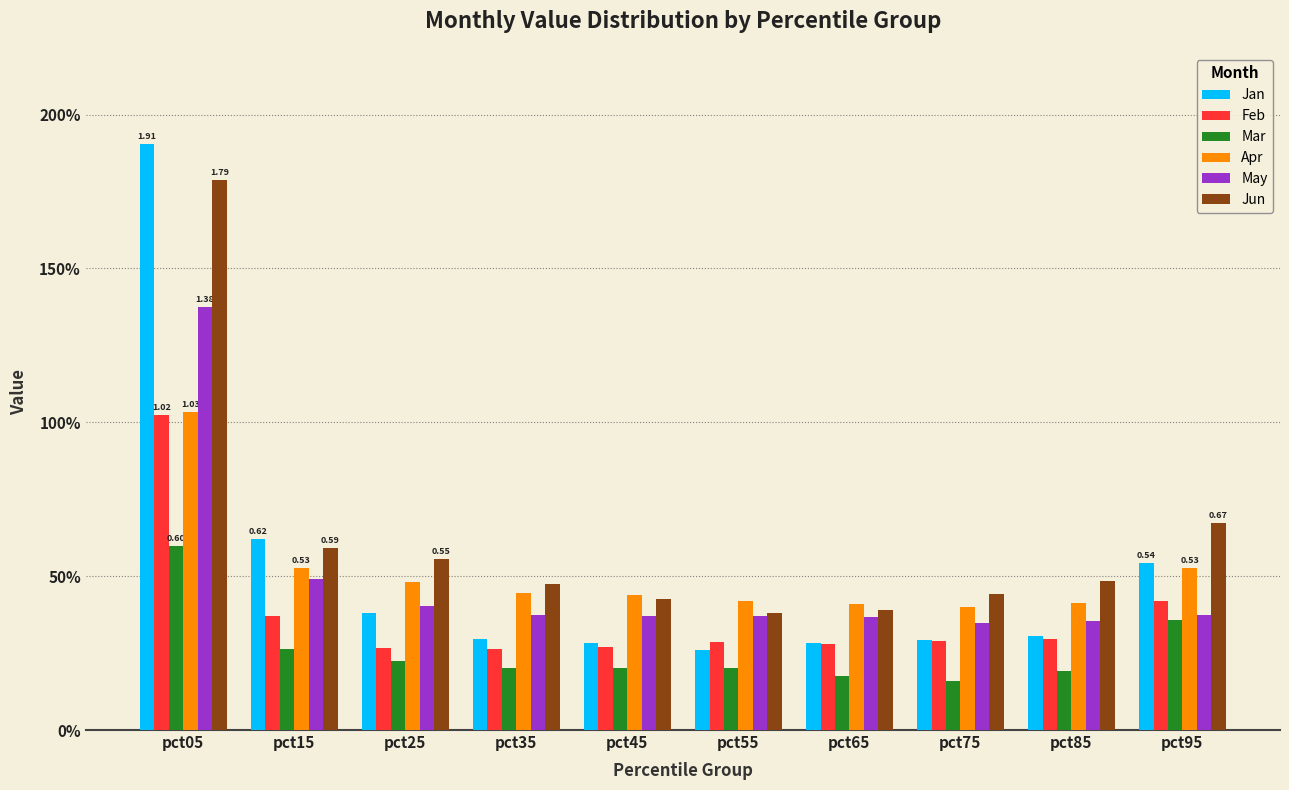

Is the value of Feb at pct75 greater than the value of Apr at pct95?

No